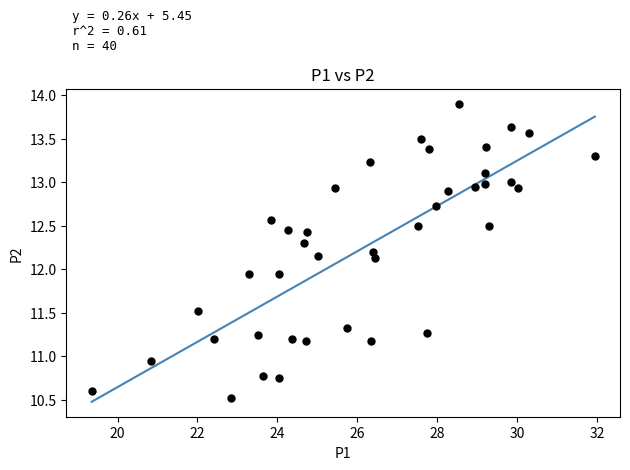

What is the range of Y values (max minus min)?

3.4